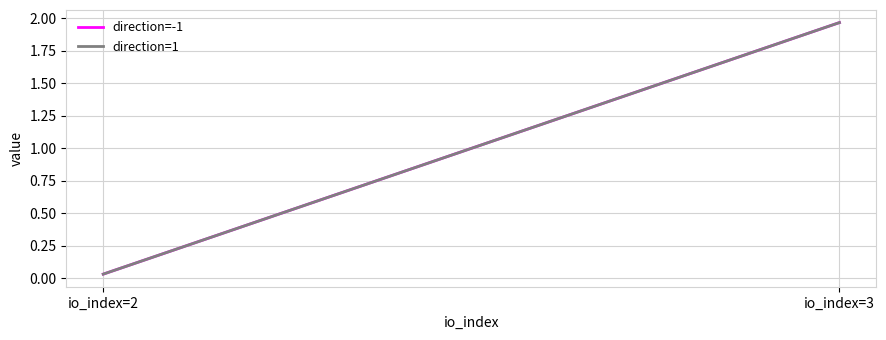

Where does the direction=1 series first go above 1?

io_index=3